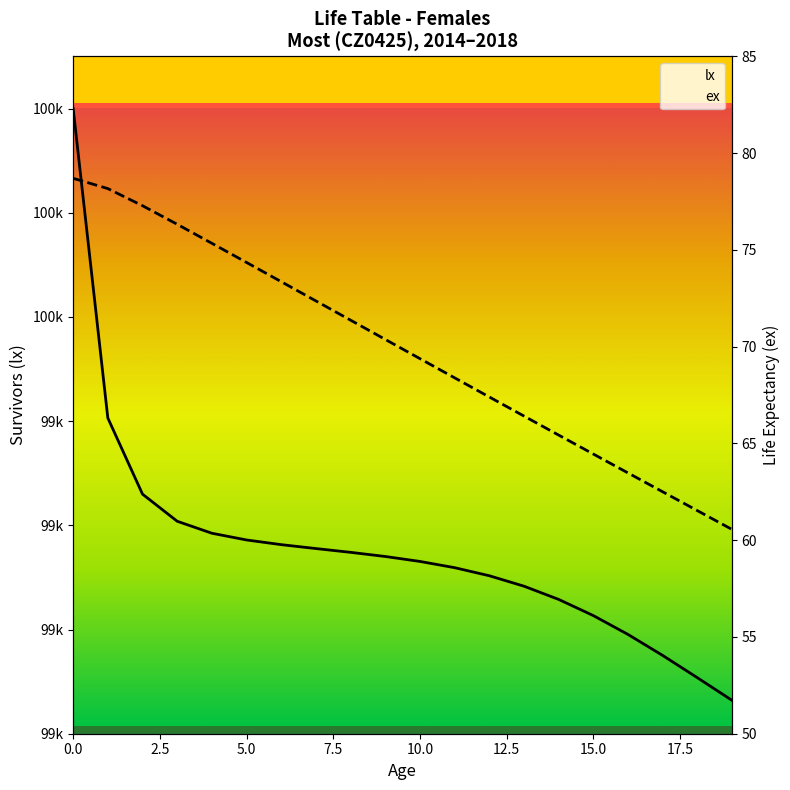

How many values in the ex series exceed 70?

10